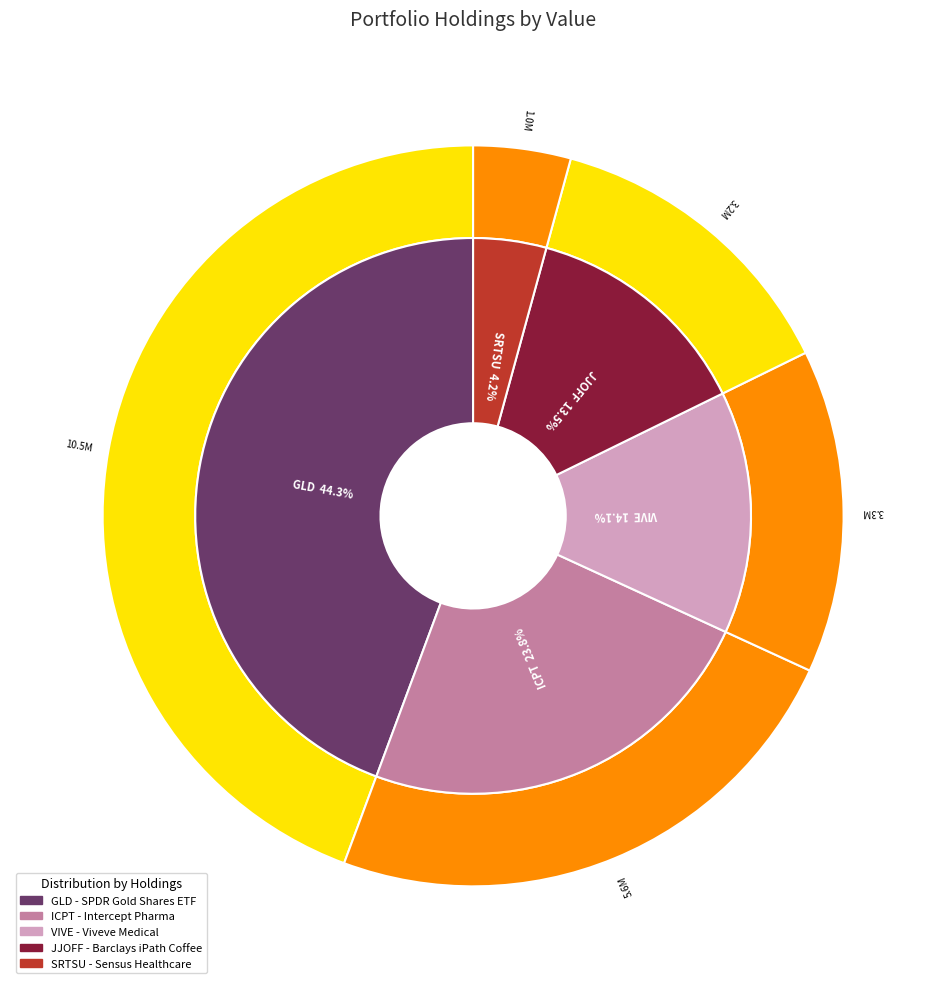

Does Barclays Bank iPath Dow Jones-UBS Coffee represent more than half of the total?

No